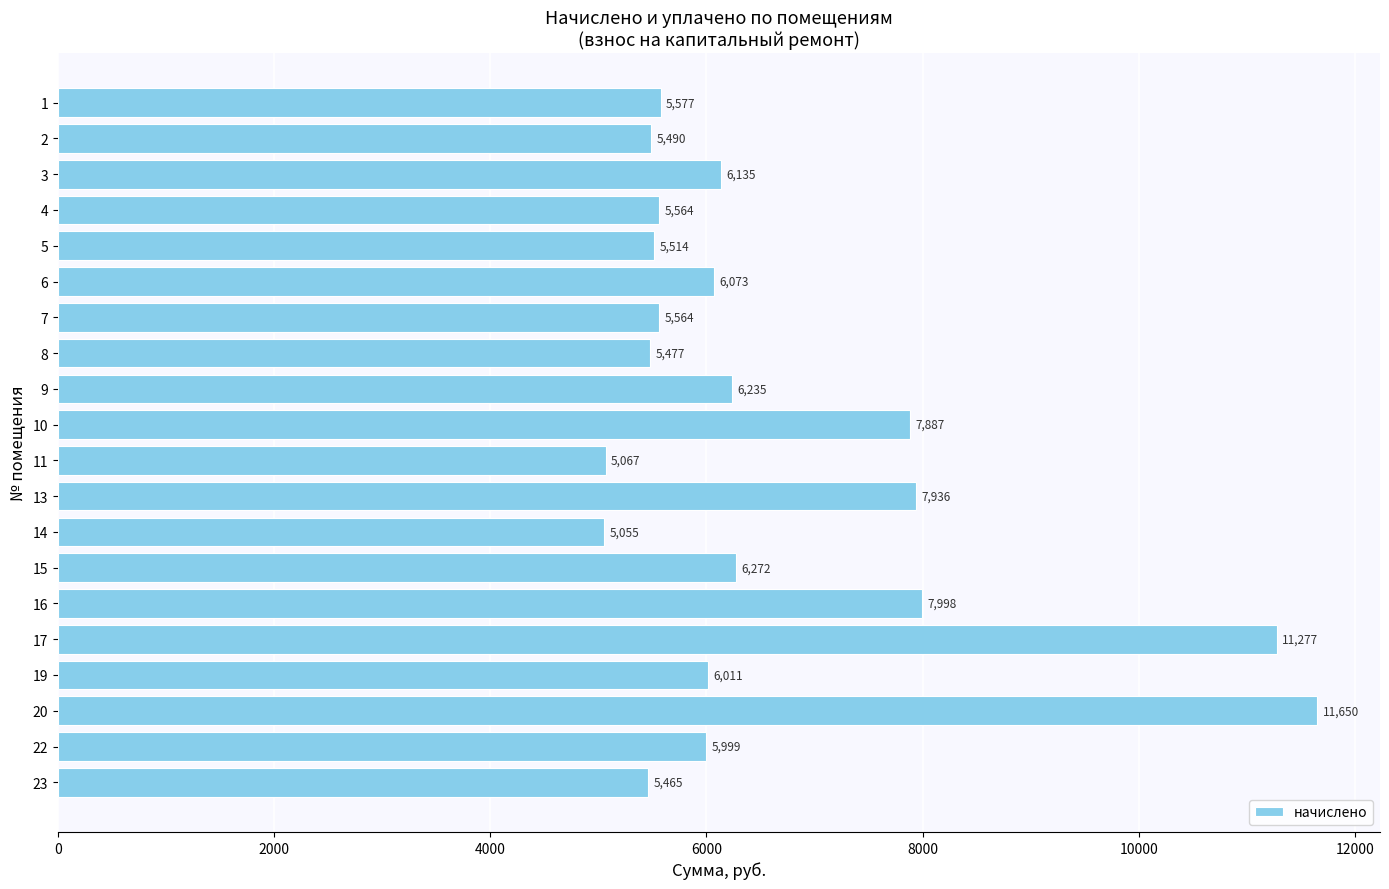

The value at 8 is 9246.0. True or false?

False